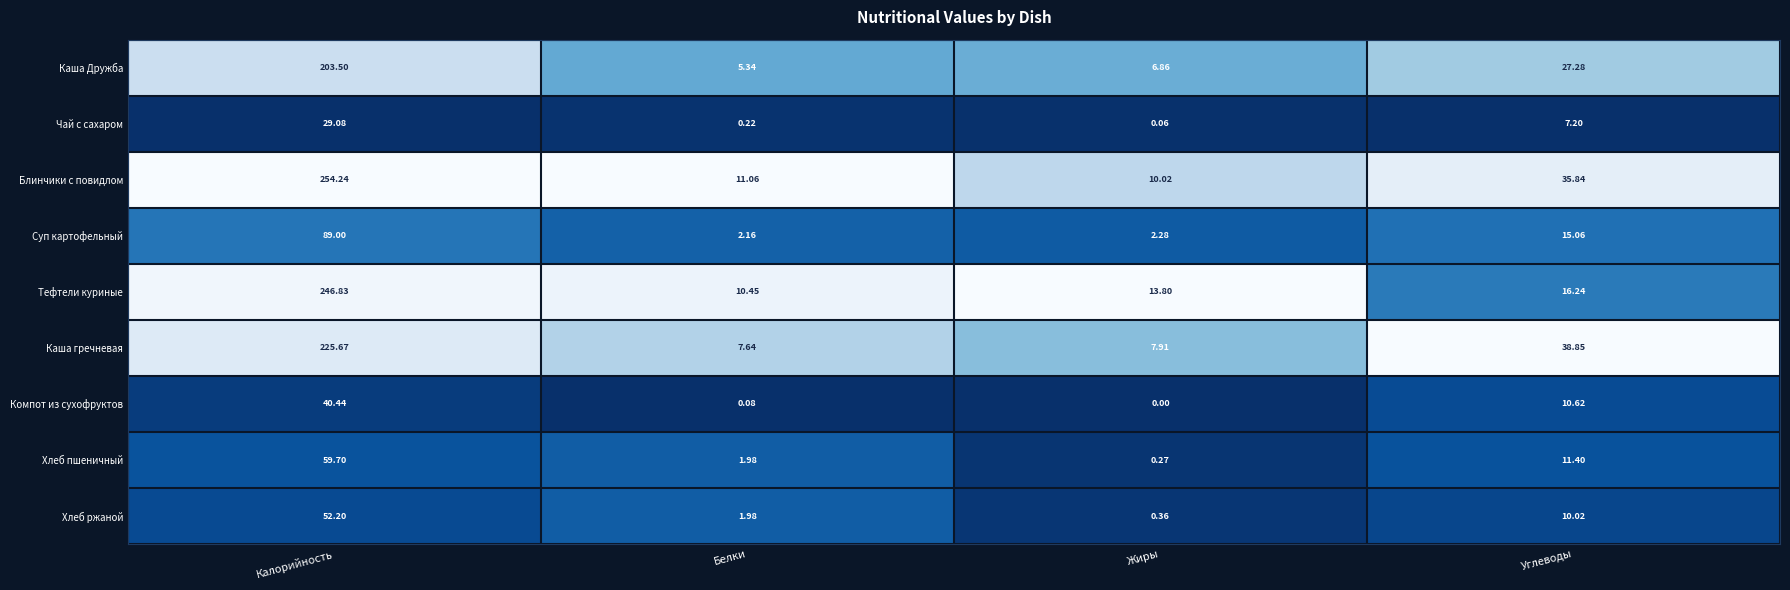

Which series has the largest total across all categories?

Блинчики с повидлом